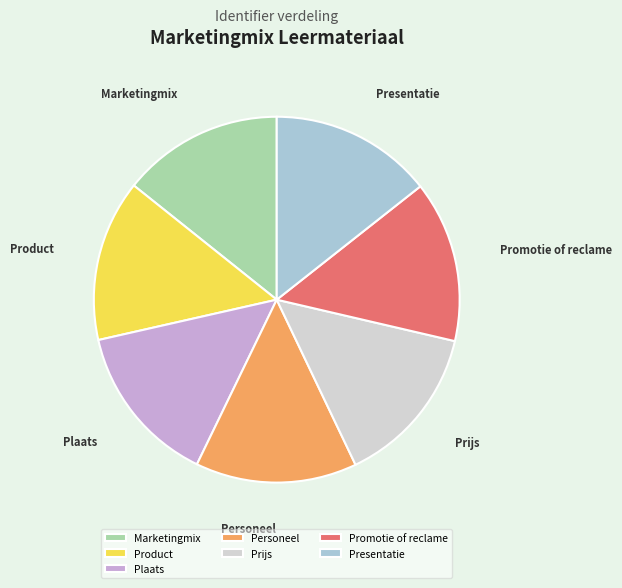

The Marketingmix slice represents 26% of the pie. True or false?

False